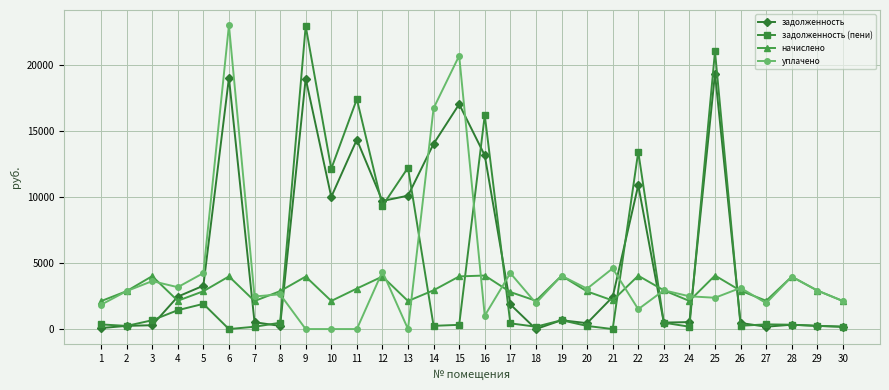

Where is the first local minimum for начислено?

4